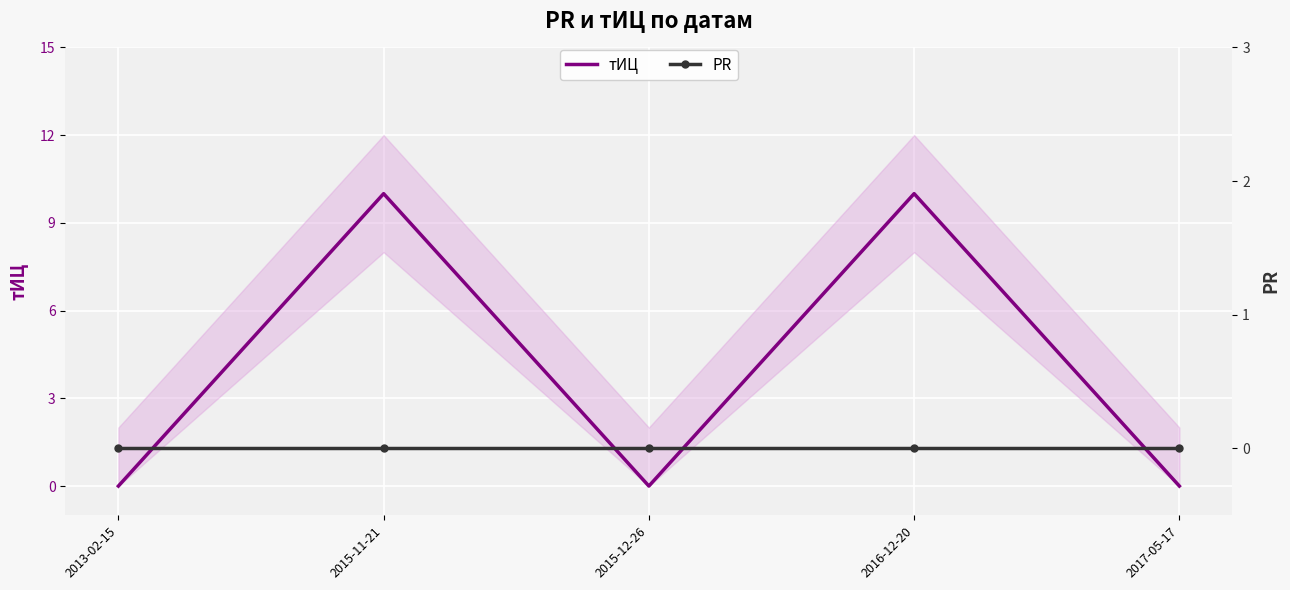

At 2013-02-15, list the series in order from smallest to largest.

тИЦ, PR